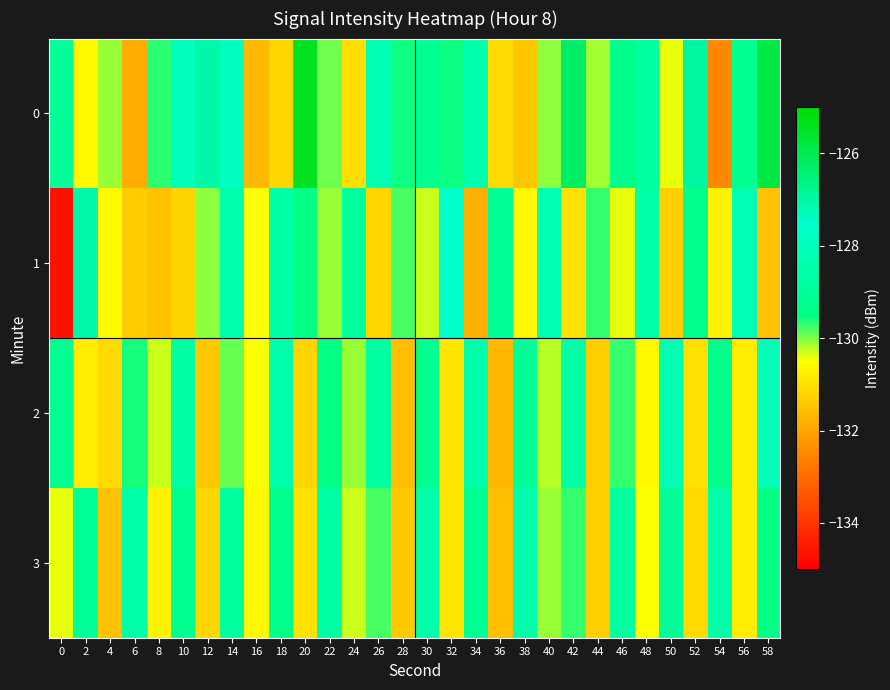

Reading right to left, what are all the values shown in this chart?

0: 58=-125.9	56=-129.3	54=-132.5	52=-127.0	50=-130.4	48=-128.8	46=-129.4	44=-130.1	42=-126.3	40=-130.0	38=-131.4	36=-131.1	34=-128.4	32=-129.6	30=-129.2	28=-129.6	26=-128.3	24=-131.1	22=-129.9	20=-125.4	18=-131.2	16=-131.6	14=-127.9	12=-127.0	10=-128.0	8=-129.7	6=-131.8	4=-130.1	2=-130.6	0=-129.0
1: 58=-131.5	56=-128.2	54=-130.7	52=-129.4	50=-131.3	48=-128.6	46=-130.4	44=-129.7	42=-131.0	40=-128.3	38=-130.6	36=-129.1	34=-131.8	32=-127.5	30=-130.3	28=-129.8	26=-131.2	24=-128.9	22=-130.1	20=-129.5	18=-128.7	16=-130.5	14=-128.4	12=-130.1	10=-131.2	8=-131.5	6=-131.3	4=-130.5	2=-127.1	0=-134.7
2: 58=-128.1	56=-130.8	54=-129.4	52=-131.0	50=-128.3	48=-130.6	46=-129.7	44=-131.3	42=-128.6	40=-130.2	38=-129.0	36=-131.7	34=-128.5	32=-130.9	30=-129.3	28=-131.6	26=-128.8	24=-130.1	22=-129.5	20=-131.2	18=-128.4	16=-130.5	14=-129.9	12=-131.4	10=-128.7	8=-130.3	6=-129.6	4=-131.1	2=-130.8	0=-129.2
3: 58=-129.5	56=-130.8	54=-128.6	52=-131.1	50=-129.0	48=-130.5	46=-128.8	44=-131.3	42=-129.7	40=-130.1	38=-128.4	36=-131.6	34=-129.2	32=-130.9	30=-128.5	28=-131.4	26=-129.8	24=-130.3	22=-128.7	20=-131.0	18=-129.4	16=-130.6	14=-128.9	12=-131.2	10=-129.3	8=-130.7	6=-128.6	4=-131.5	2=-129.1	0=-130.4